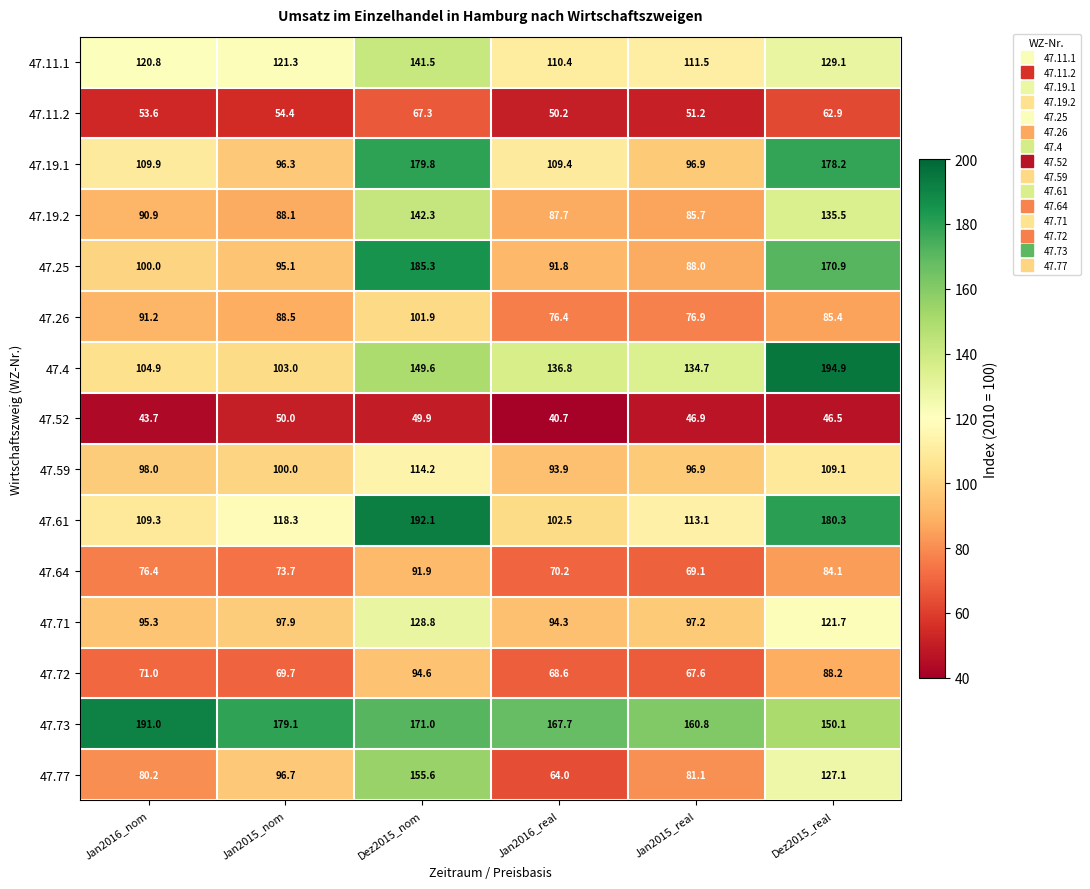

How many data points in 47.71 are less than 97?

2